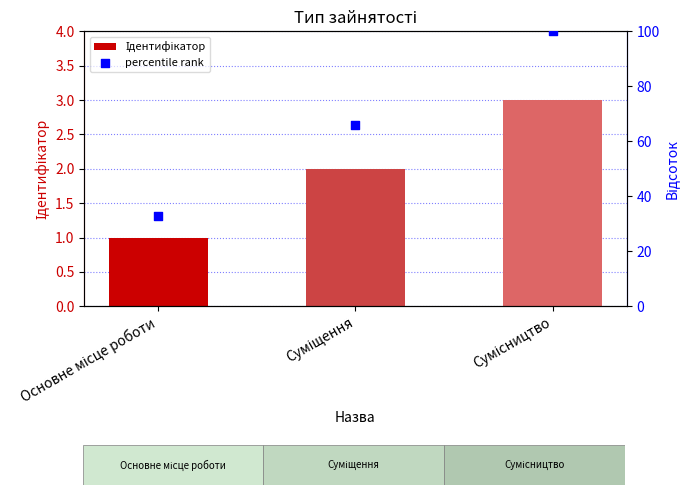

Which series reaches the minimum Y coordinate?

Ідентифікатор